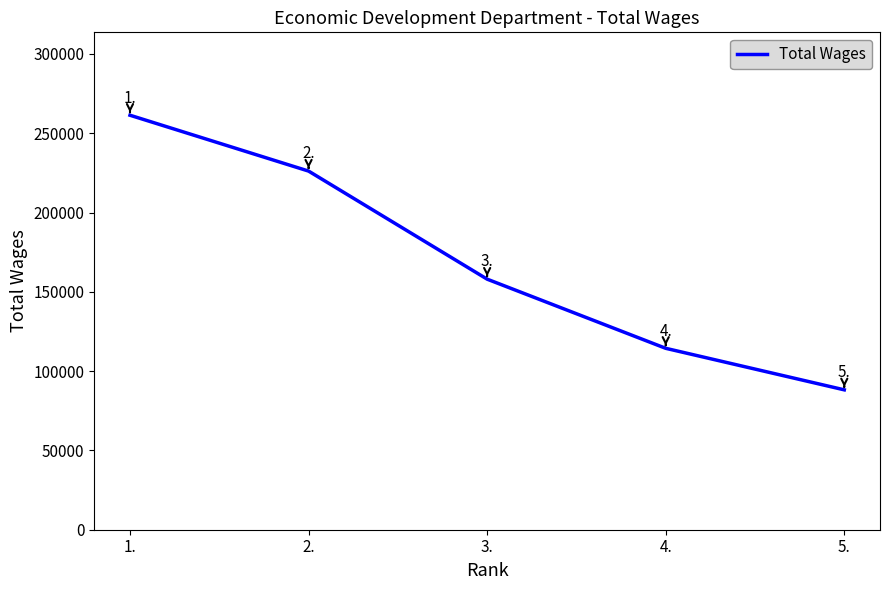

True or false: the data shows 18082 at 5..

False